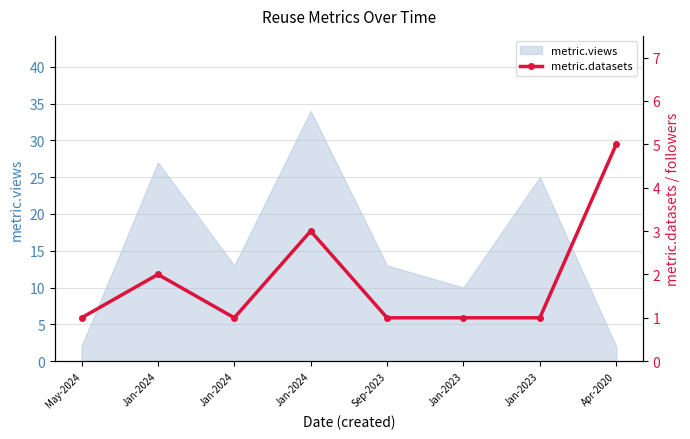

Which label corresponds to the smallest value in the chart?

May-2024